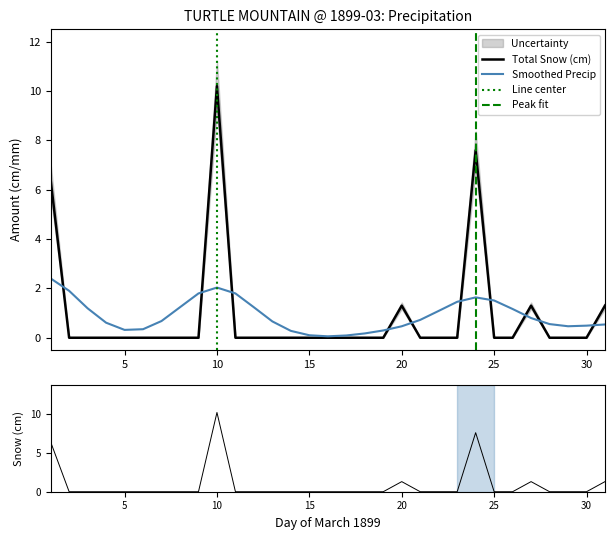

What is the sum of all Total Snow (cm) values?

28.1